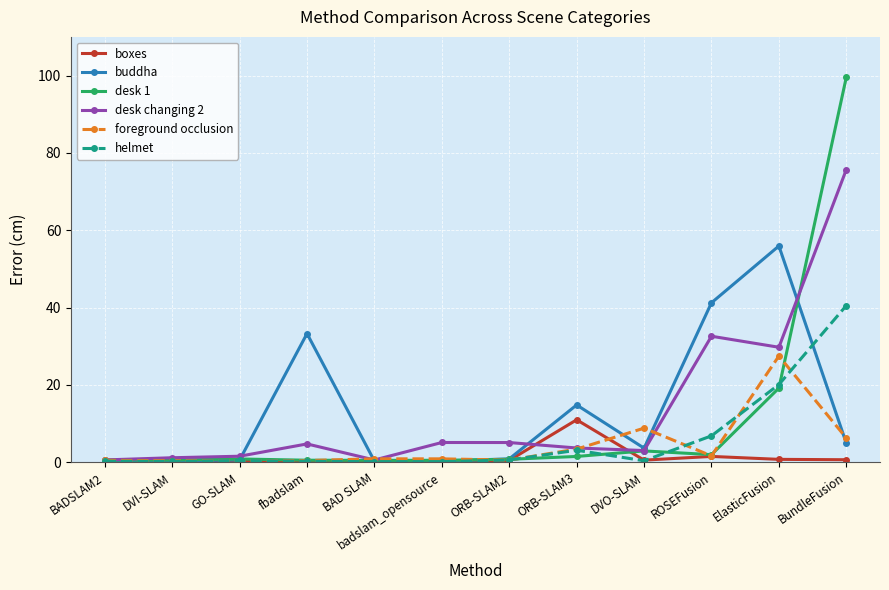

At which label is helmet closest to 20?

ElasticFusion